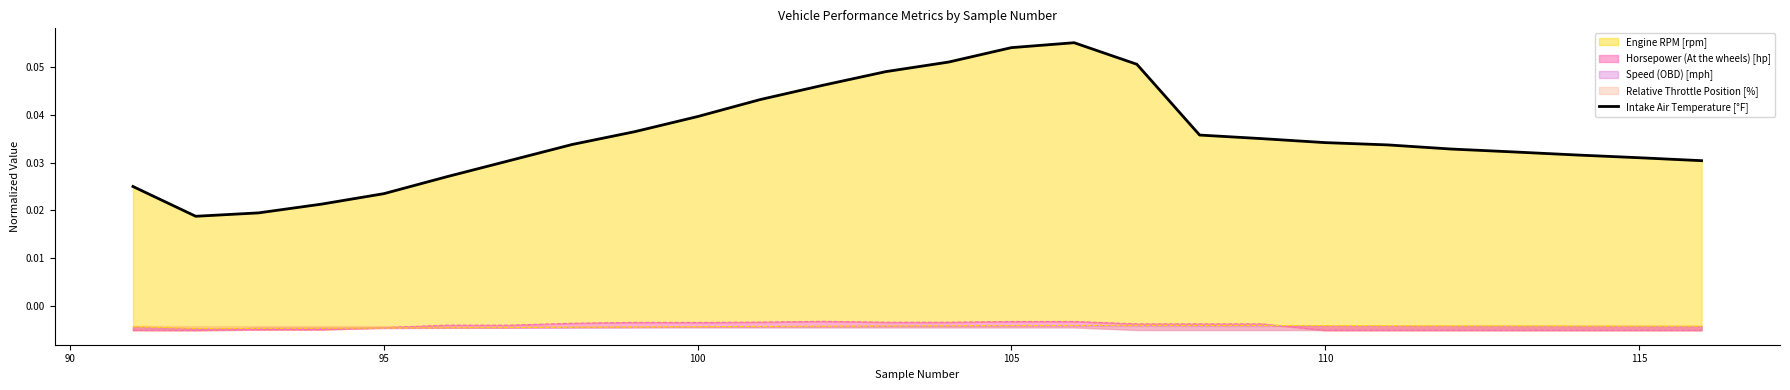

Reading left to right, what are all the values shown in this chart?

0.0	0.0	0.0	0.0	0.0	0.0	0.0	0.0	0.0	0.0	0.0	0.0	0.0	0.1	0.1	0.1	0.1	0.0	0.0	0.0	0.0	0.0	0.0	0.0	0.0	0.0